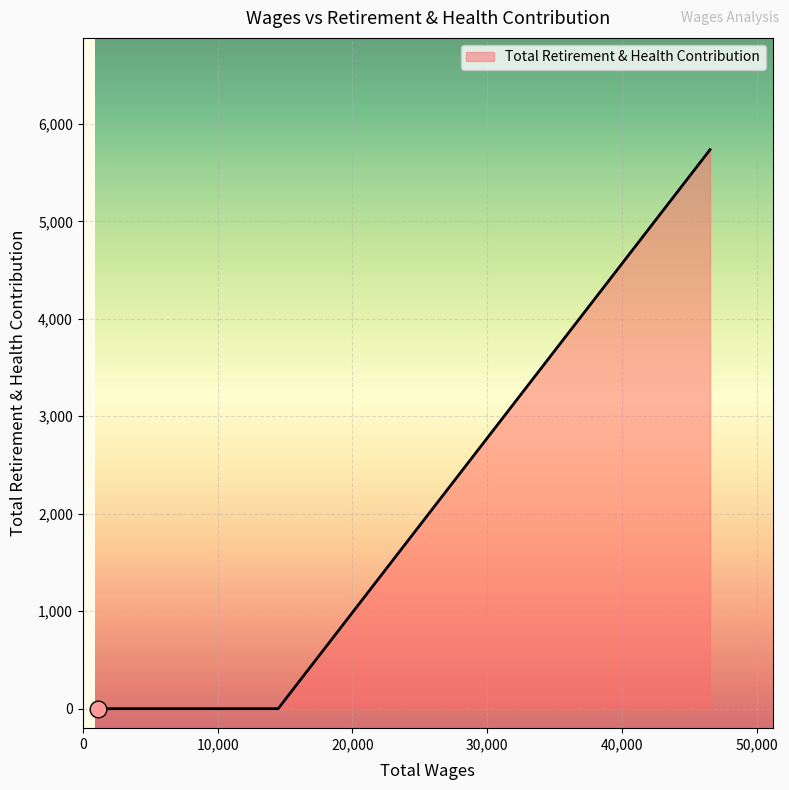

What is the sum of all values?

5735